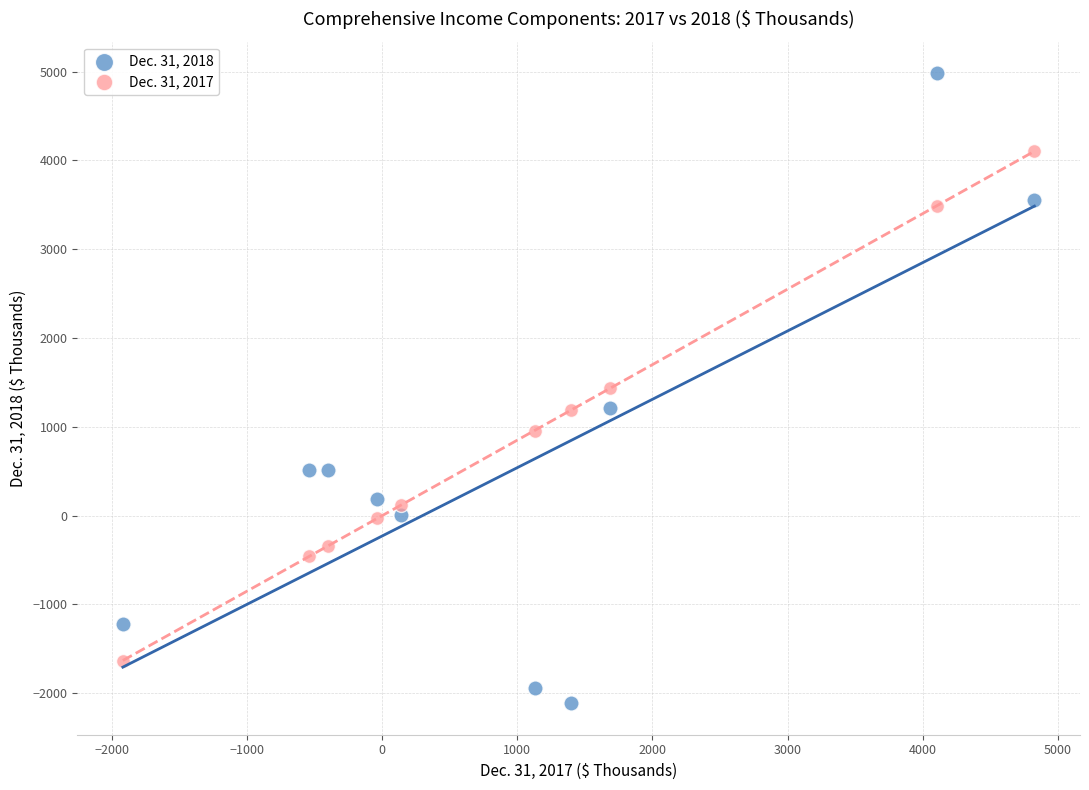

Which series has the widest spread of Y values?

Dec. 31, 2018